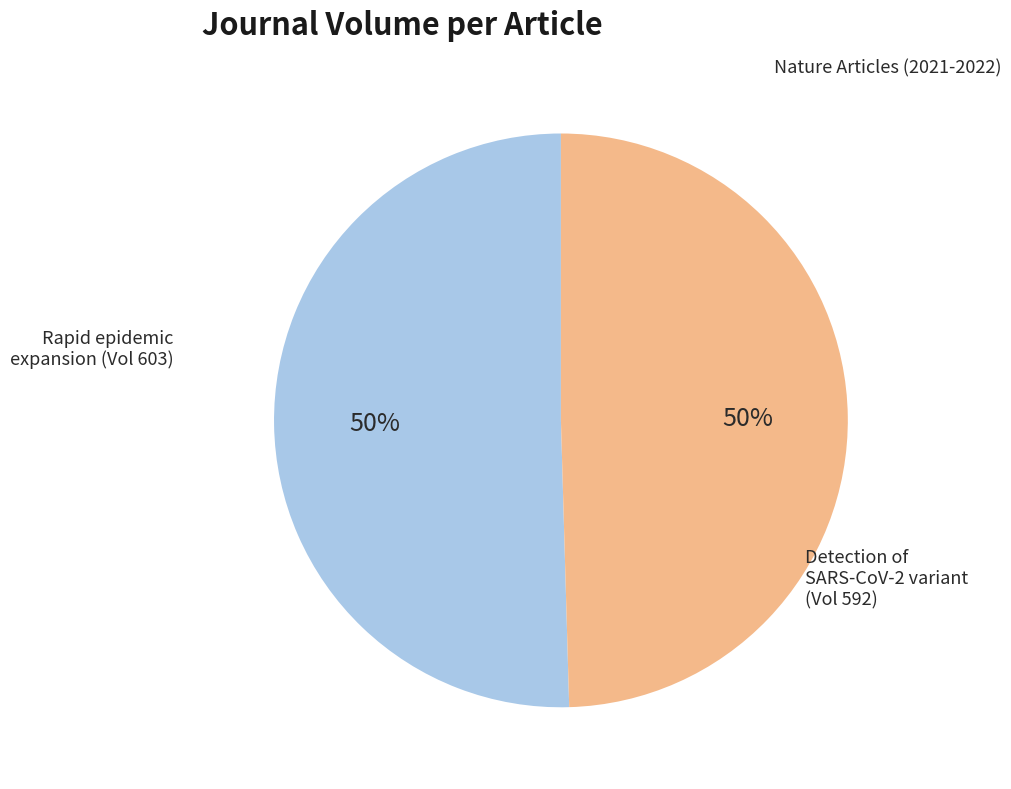

To the nearest percent, what is the average slice percentage?

50%